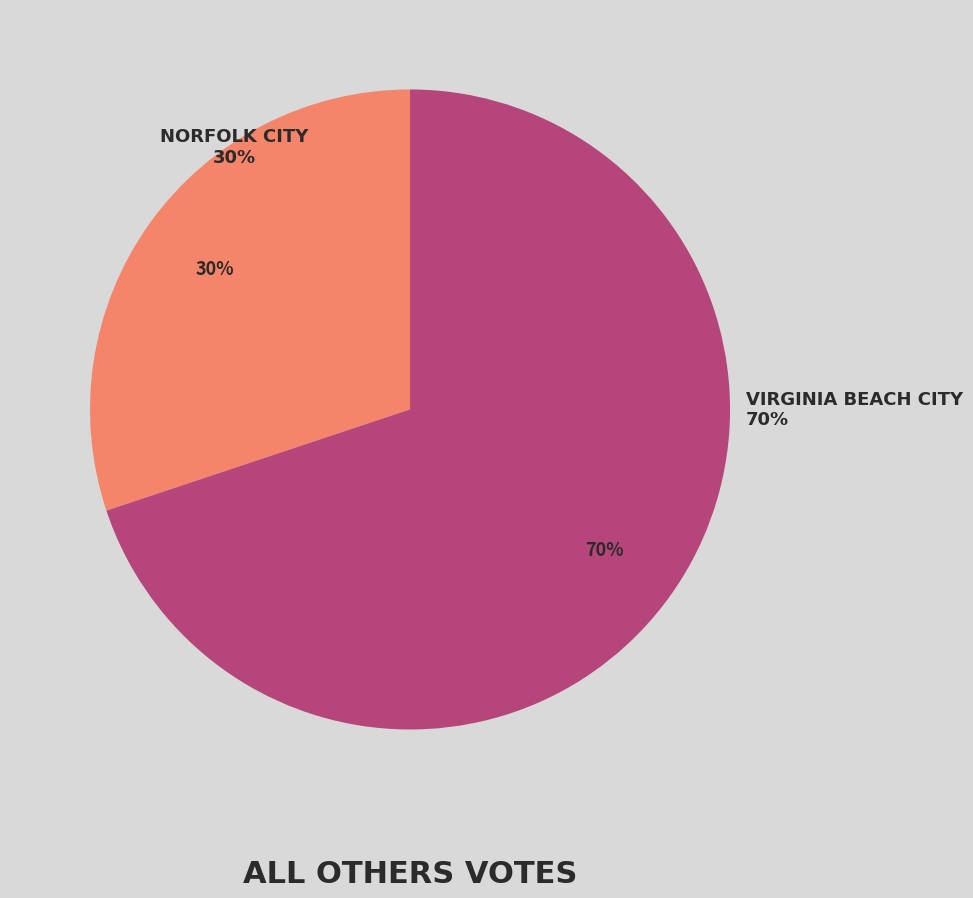

What percentage do Virginia Beach City and Norfolk City together represent?

100.0%